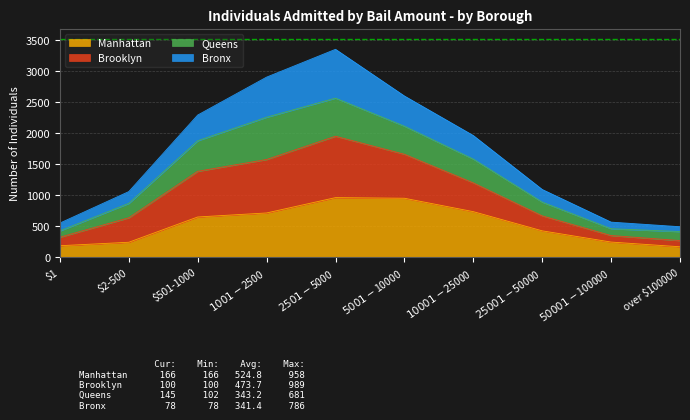

True or false: Manhattan has a value of 166 at over $100000.

True